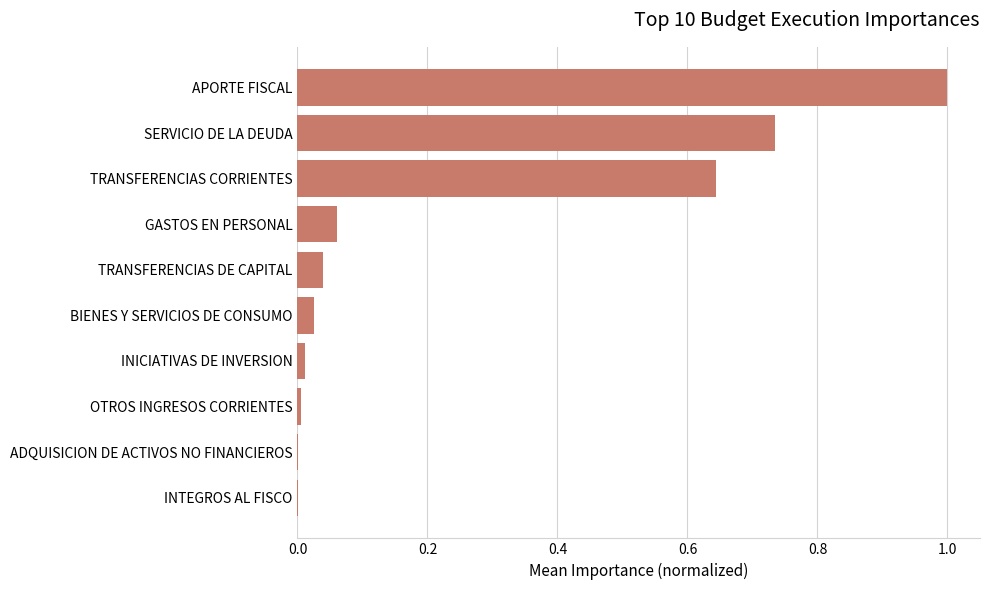

The value at OTROS INGRESOS CORRIENTES is 0.0. True or false?

True